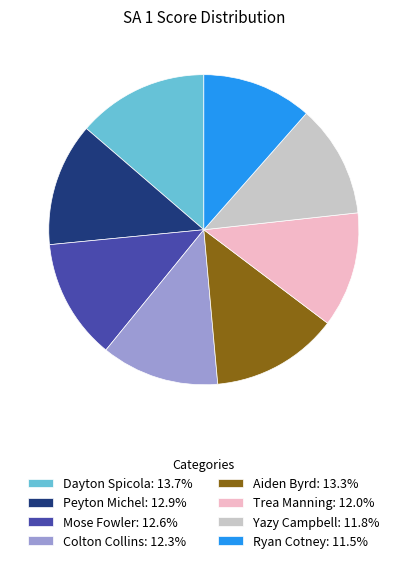

Is there a majority slice in this chart?

No